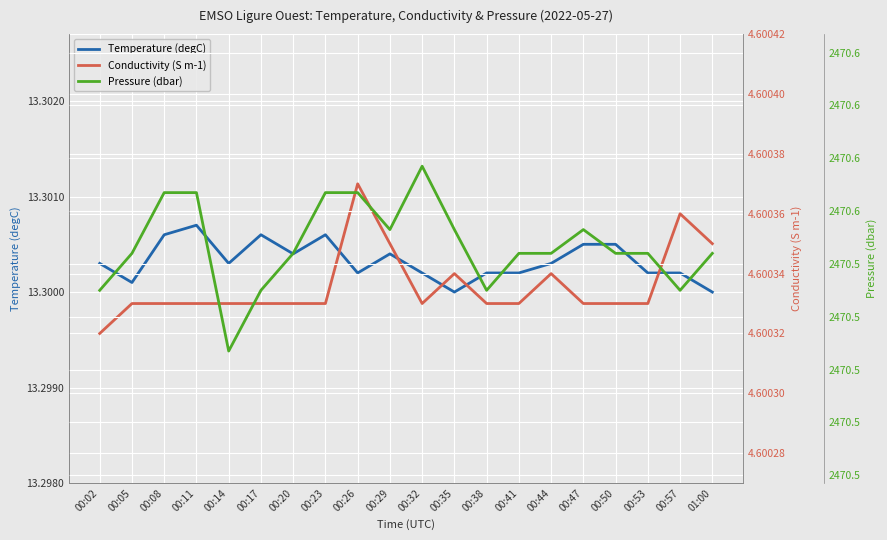

What is the value of the Conductivity (S m-1) point at the 9th from the left?

4.6